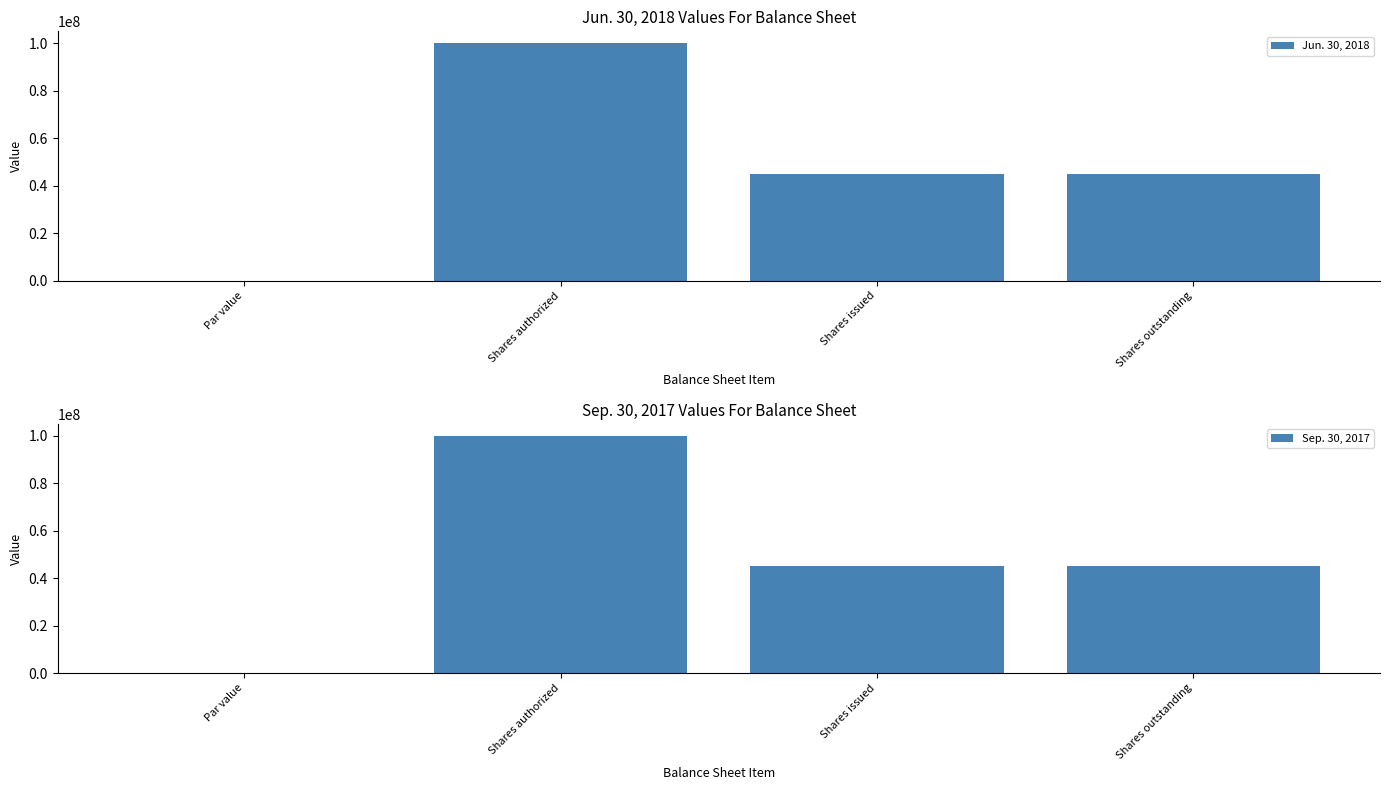

Which label corresponds to the smallest value in the chart?

Par value